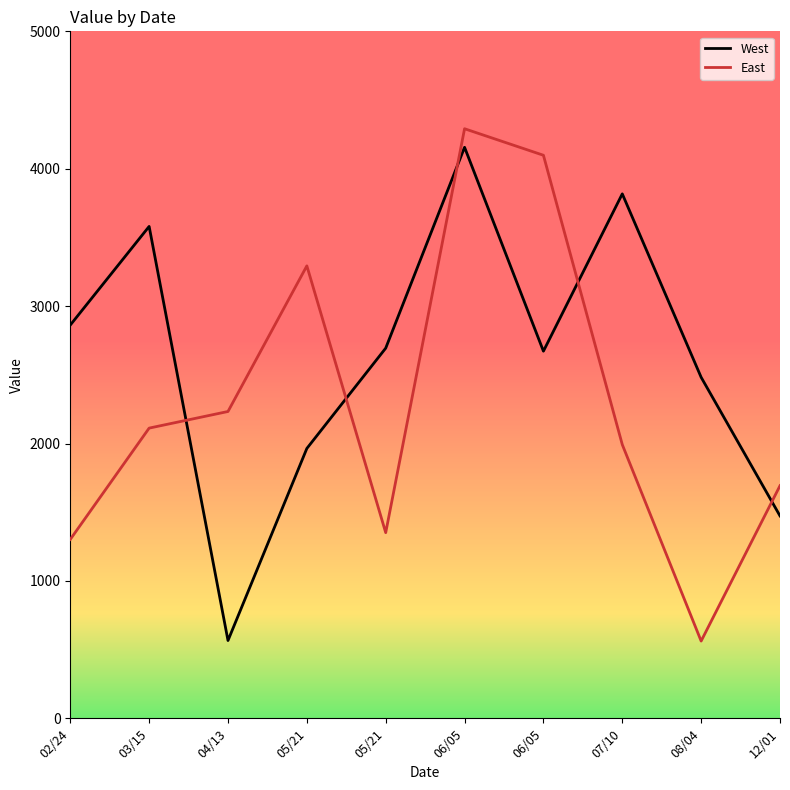

How many interior local valleys does the East series have?

2